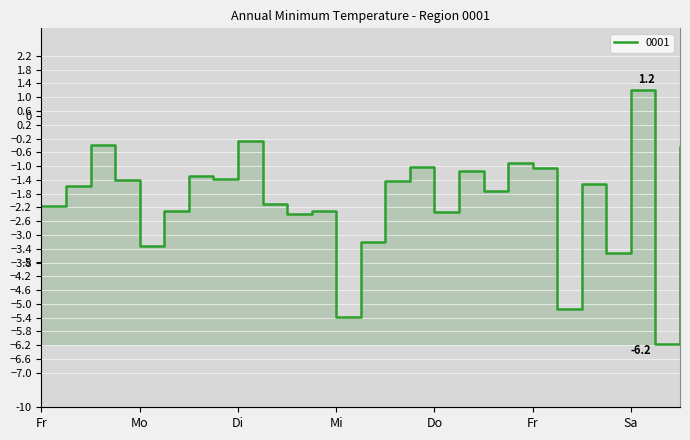

Where does the data first go above -1?

3